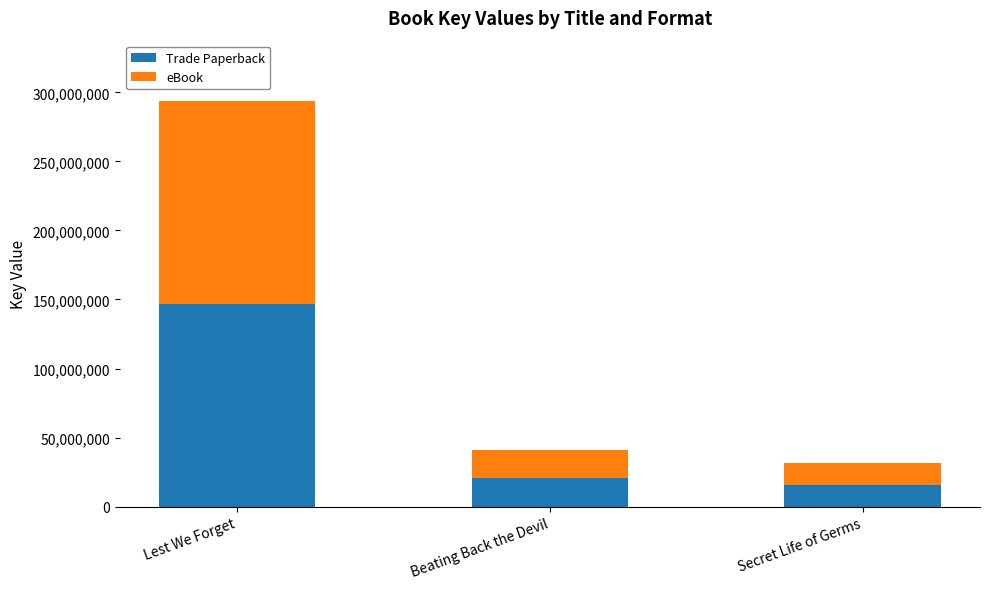

What value does the Trade Paperback series have at Beating Back the Devil, to the nearest 10?

20399420